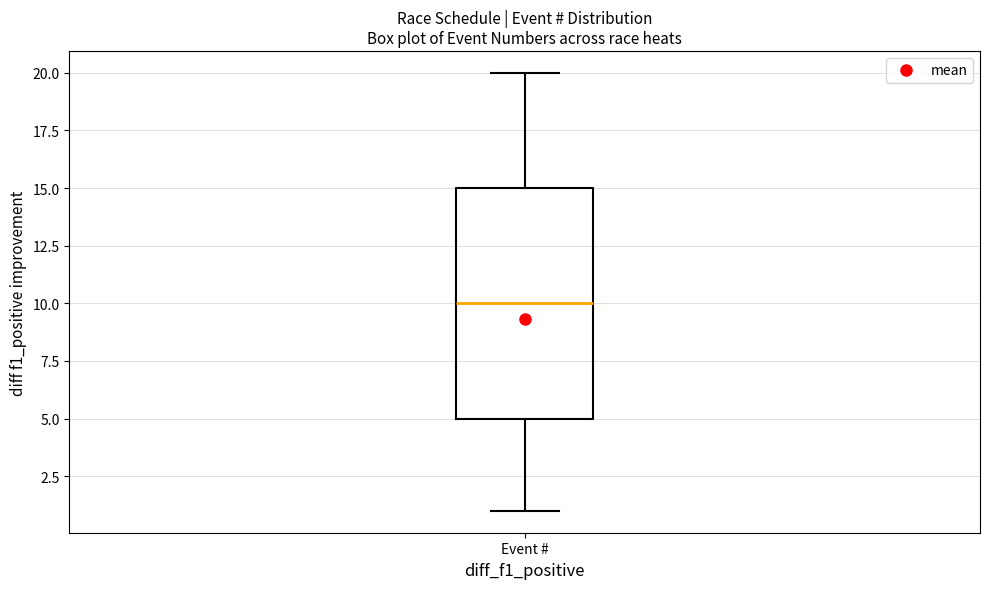

Where does the lower whisker of the box for Event # end on the y-axis? The values are not printed on the chart, so give them approximately, as read against the axis.

1